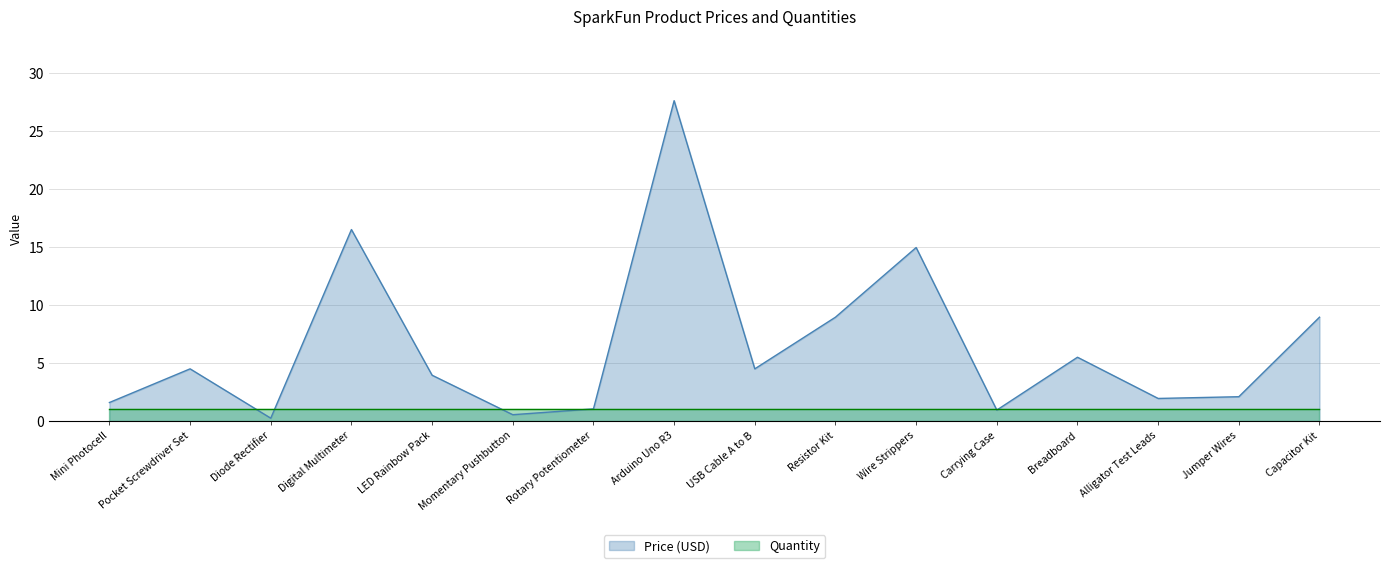

Reading left to right, extract all data points from this chart.

Mini Photocell=1.6	Pocket Screwdriver Set=4.5	Diode Rectifier=0.2	Digital Multimeter=16.5	LED Rainbow Pack=4.0	Momentary Pushbutton=0.6	Rotary Potentiometer=1.1	Arduino Uno R3=27.6	USB Cable A to B=4.5	Resistor Kit=8.9	Wire Strippers=14.9	Carrying Case=0.9	Breadboard=5.5	Alligator Test Leads=1.9	Jumper Wires=2.1	Capacitor Kit=8.9